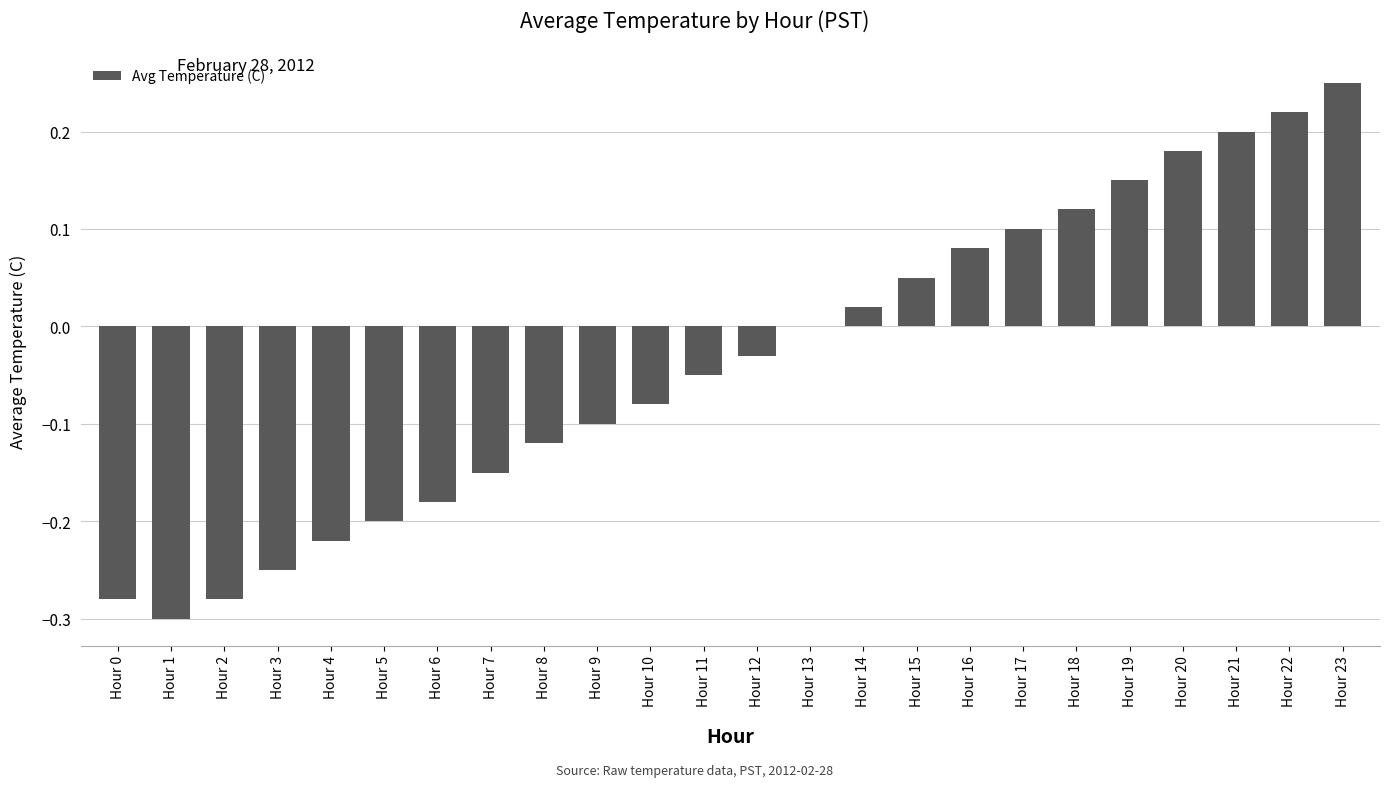

The value at Hour 7 is -0.2. True or false?

False